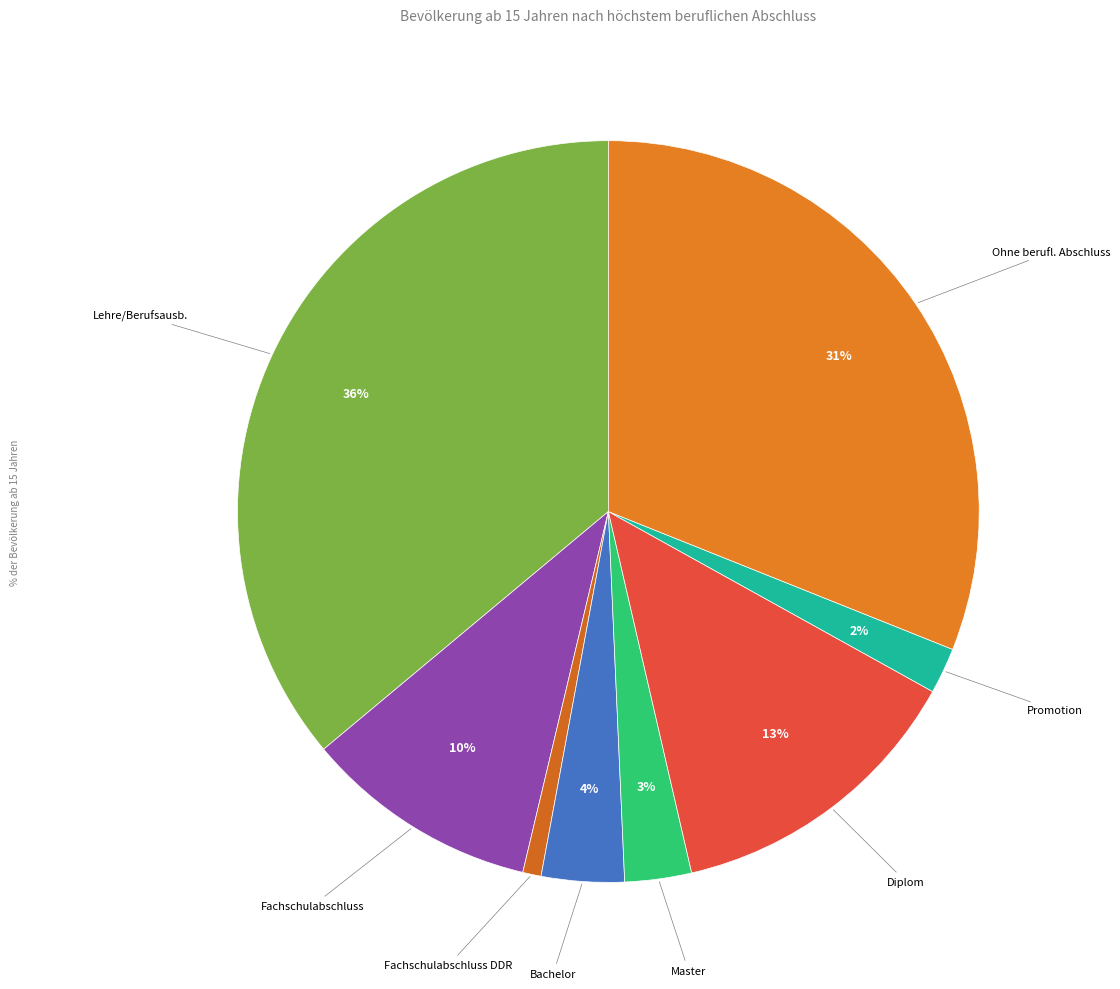

How many slices are in this pie chart?

8